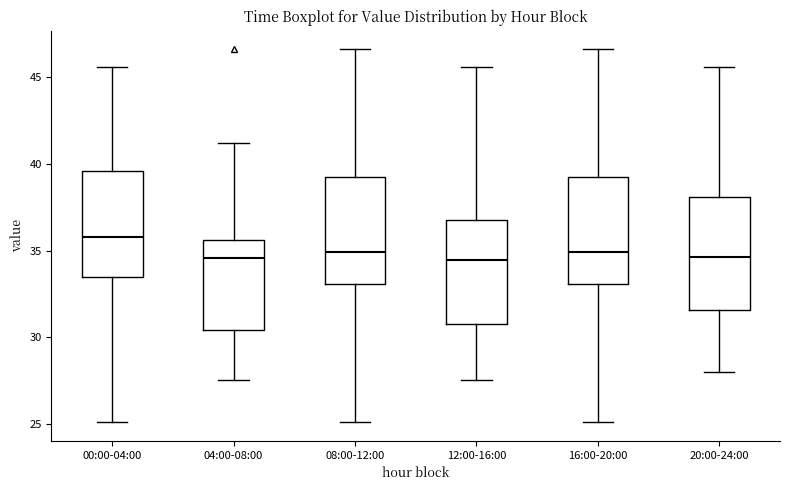

Where does the upper whisker of the box for 00:00-04:00 end on the y-axis? The values are not printed on the chart, so give them approximately, as read against the axis.

45.5